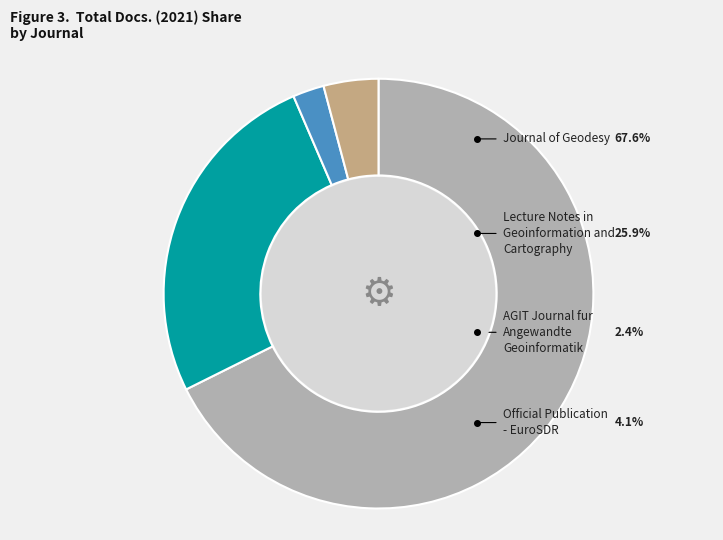

Is it true that Lecture Notes in Geoinformation and Cartography is 26% of the pie?

True